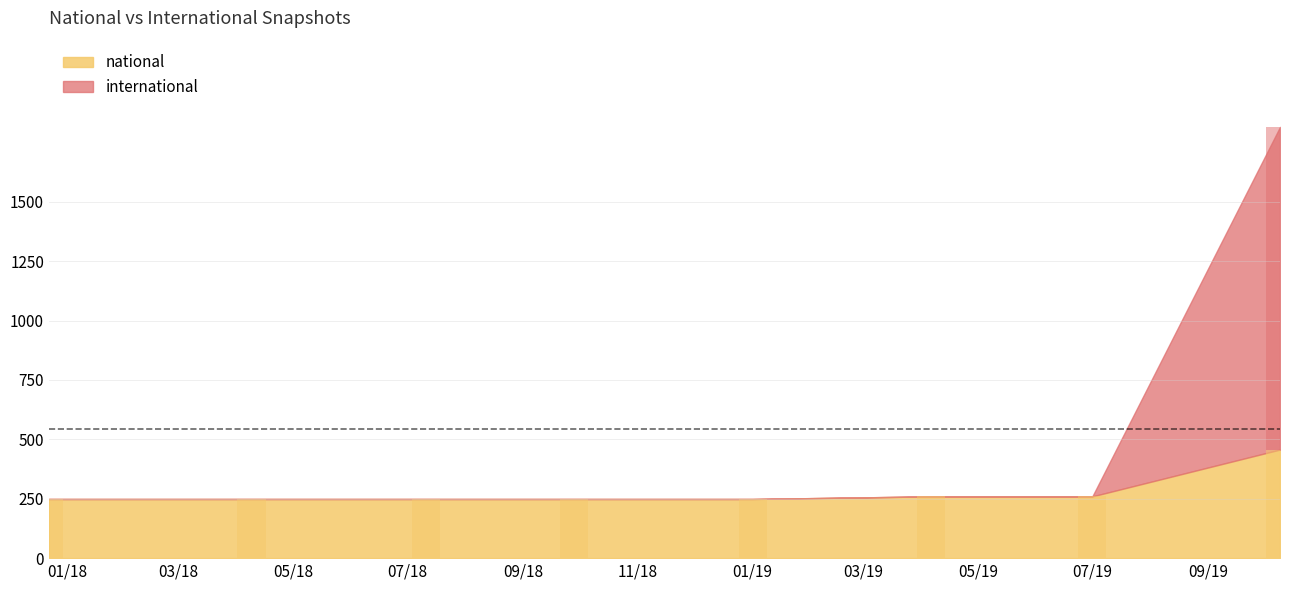

What is the label of the 4th bar from the left?

2018-09-28